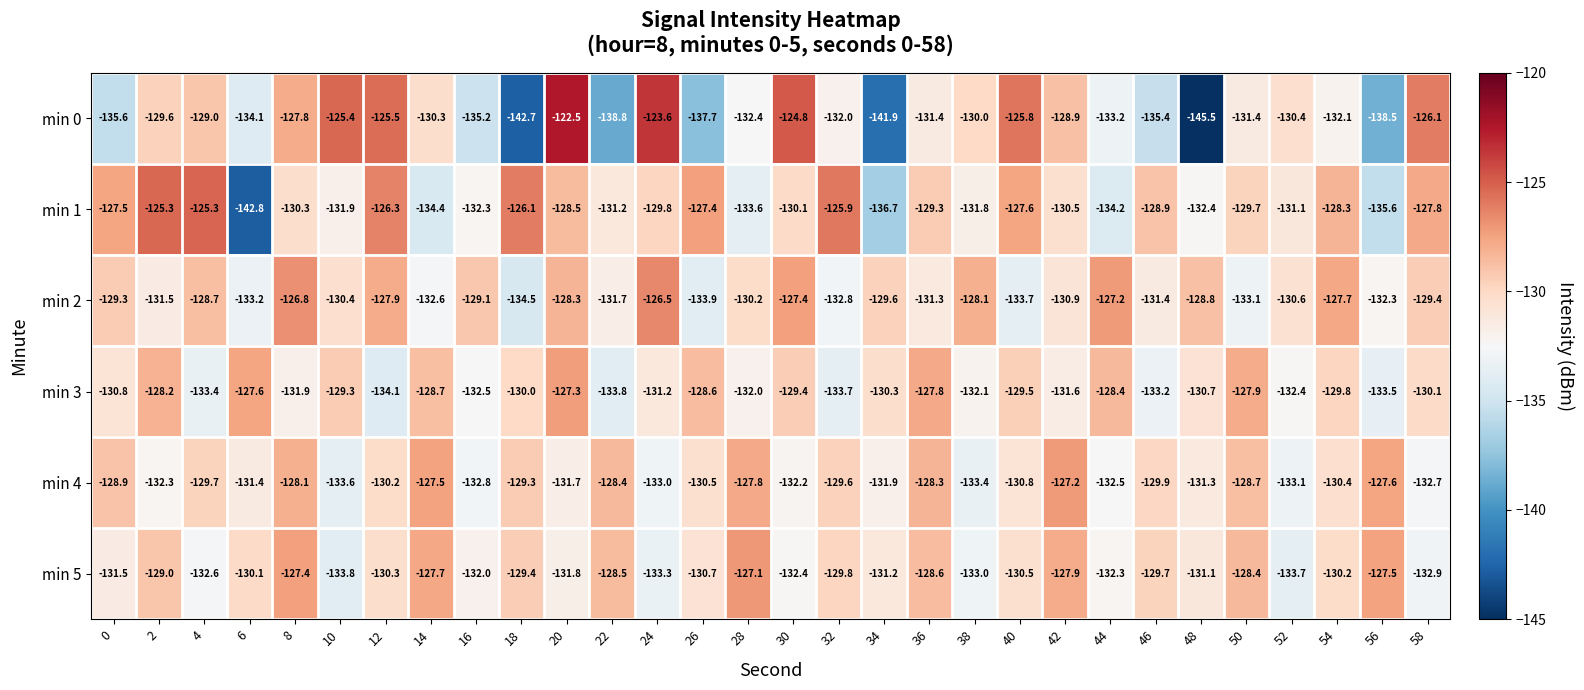

What is the difference between the highest and lowest values at 18?

16.6